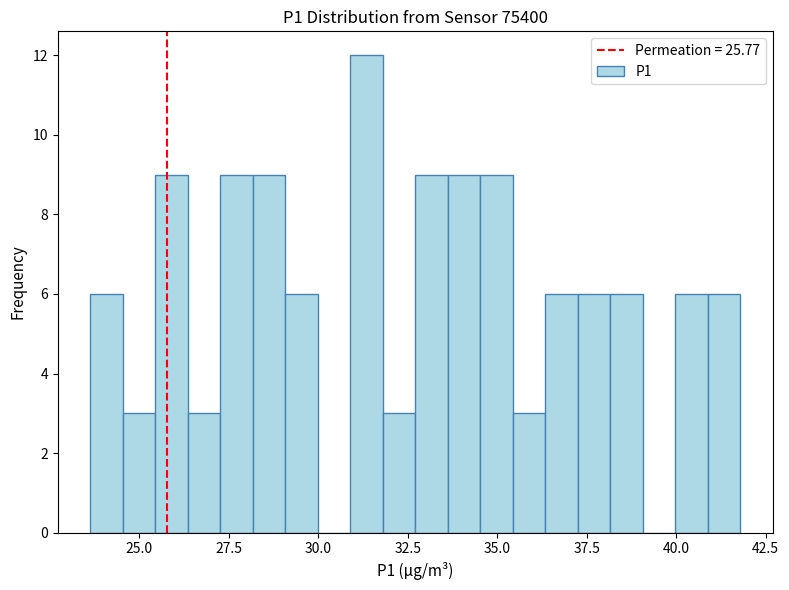

Read against the x-axis, roughly where is the centre of the tallest bar?

31.5